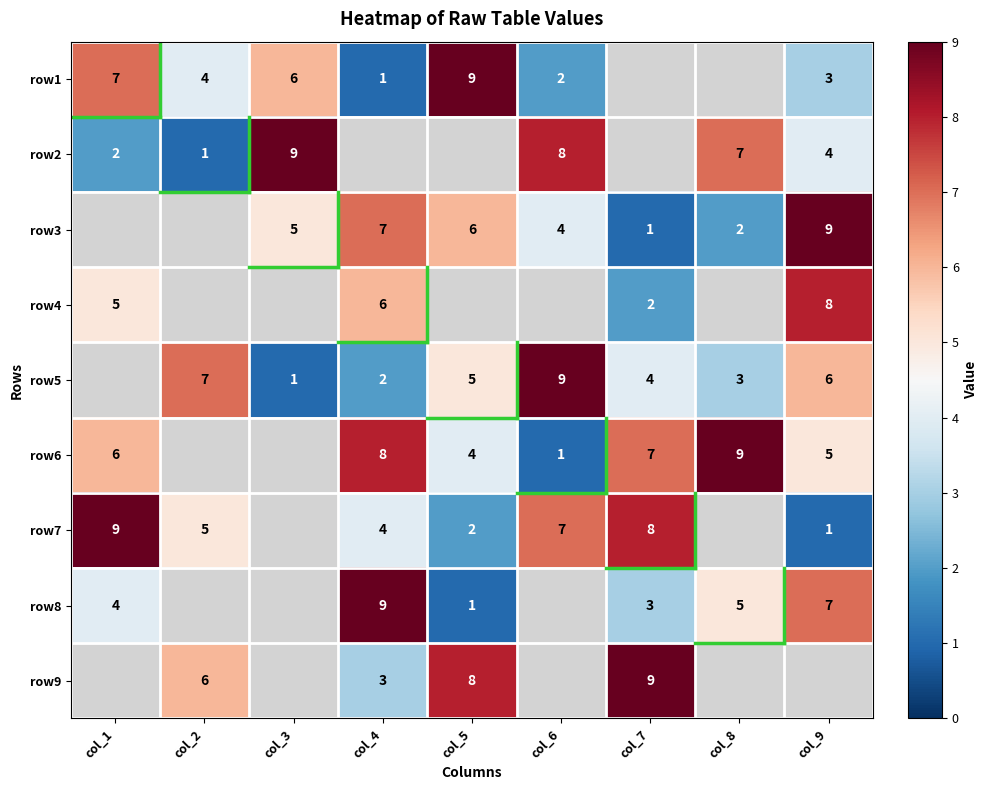

Is it true that row5 equals 5 at col_8?

False